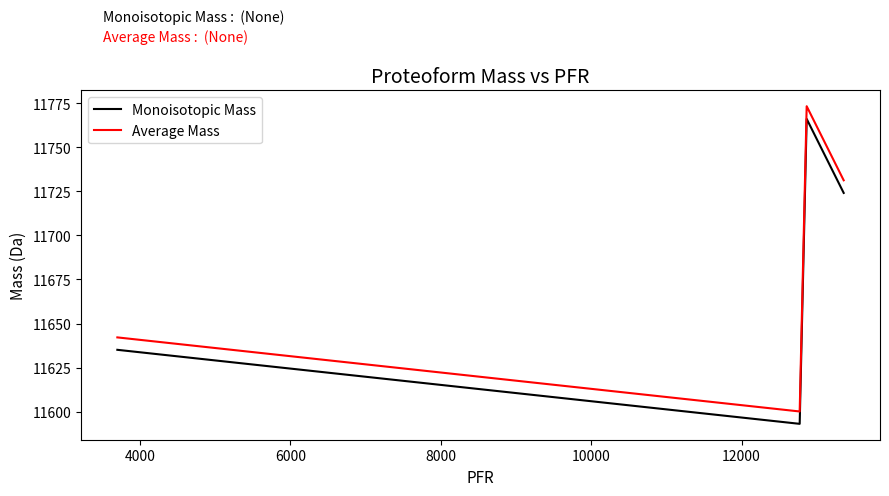

What is the highest value of the Average Mass series?

11773.3